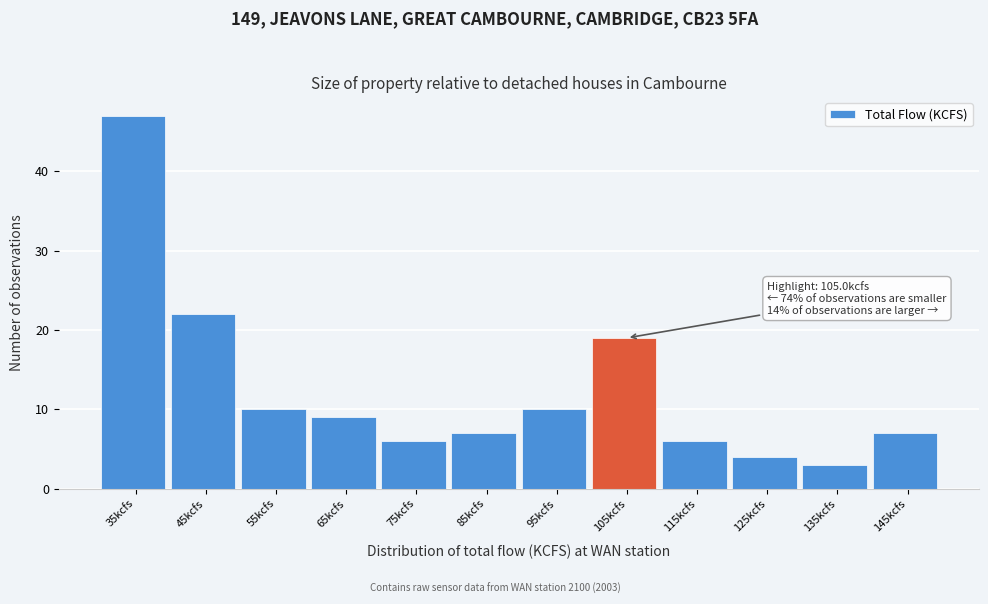

Reading left to right, transcribe all the data shown in this chart.

35kcfs=47	45kcfs=22	55kcfs=10	65kcfs=9	75kcfs=6	85kcfs=7	95kcfs=10	105kcfs=19	115kcfs=6	125kcfs=4	135kcfs=3	145kcfs=7